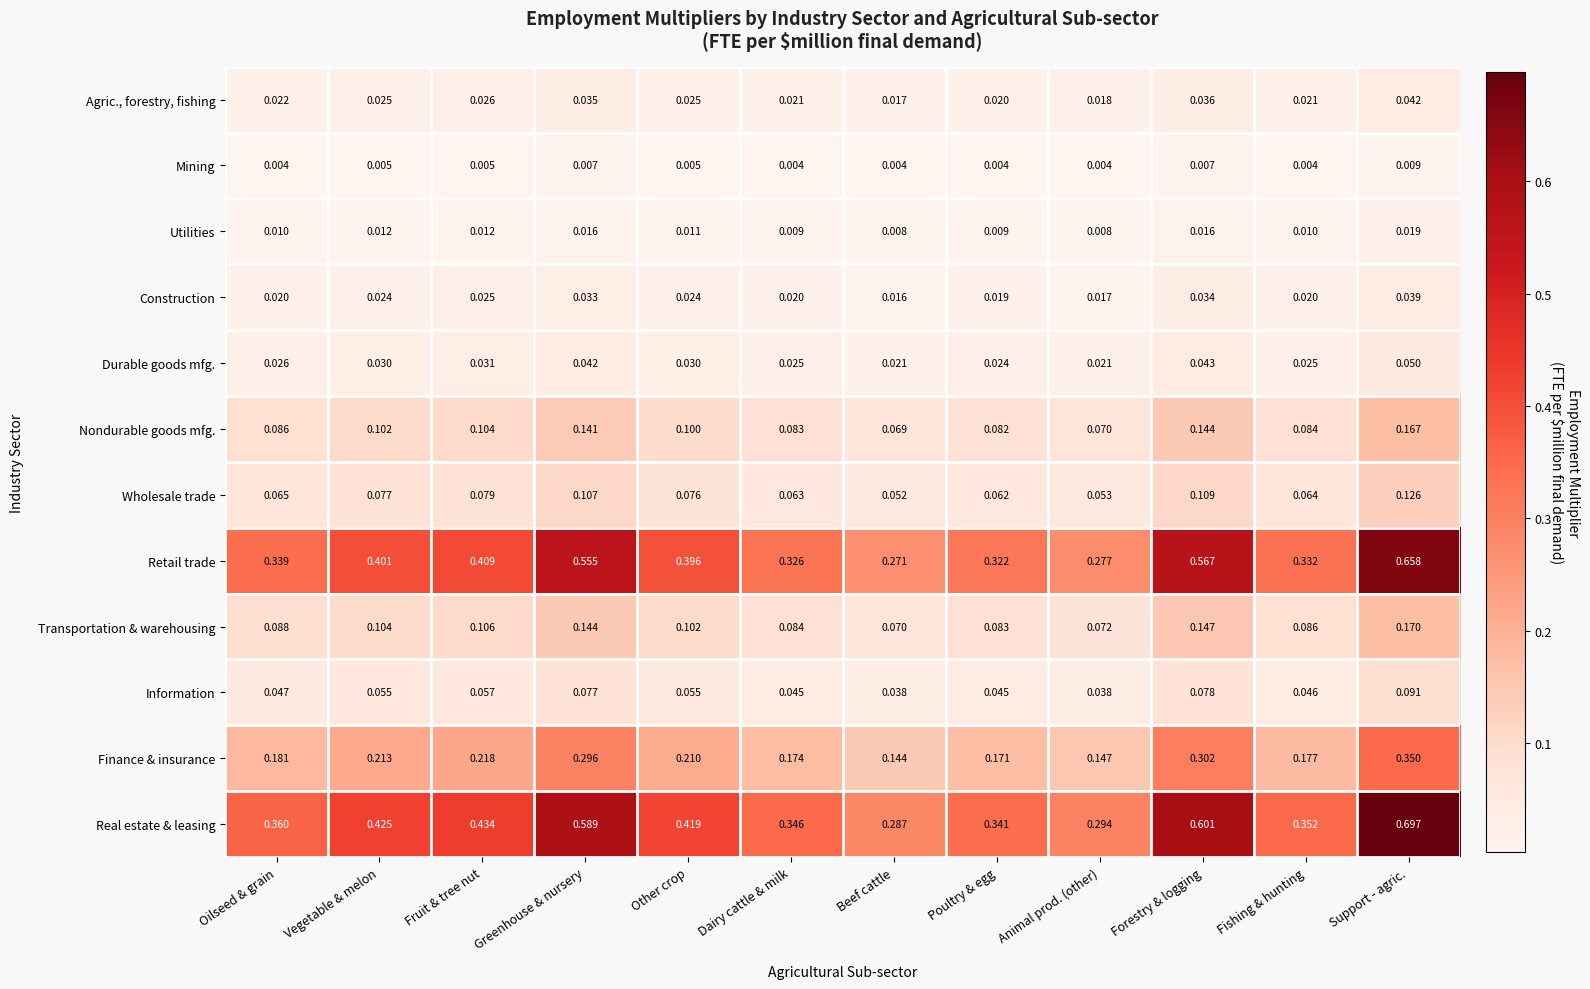

At which label does Real estate & leasing reach its peak?

Support - agric.